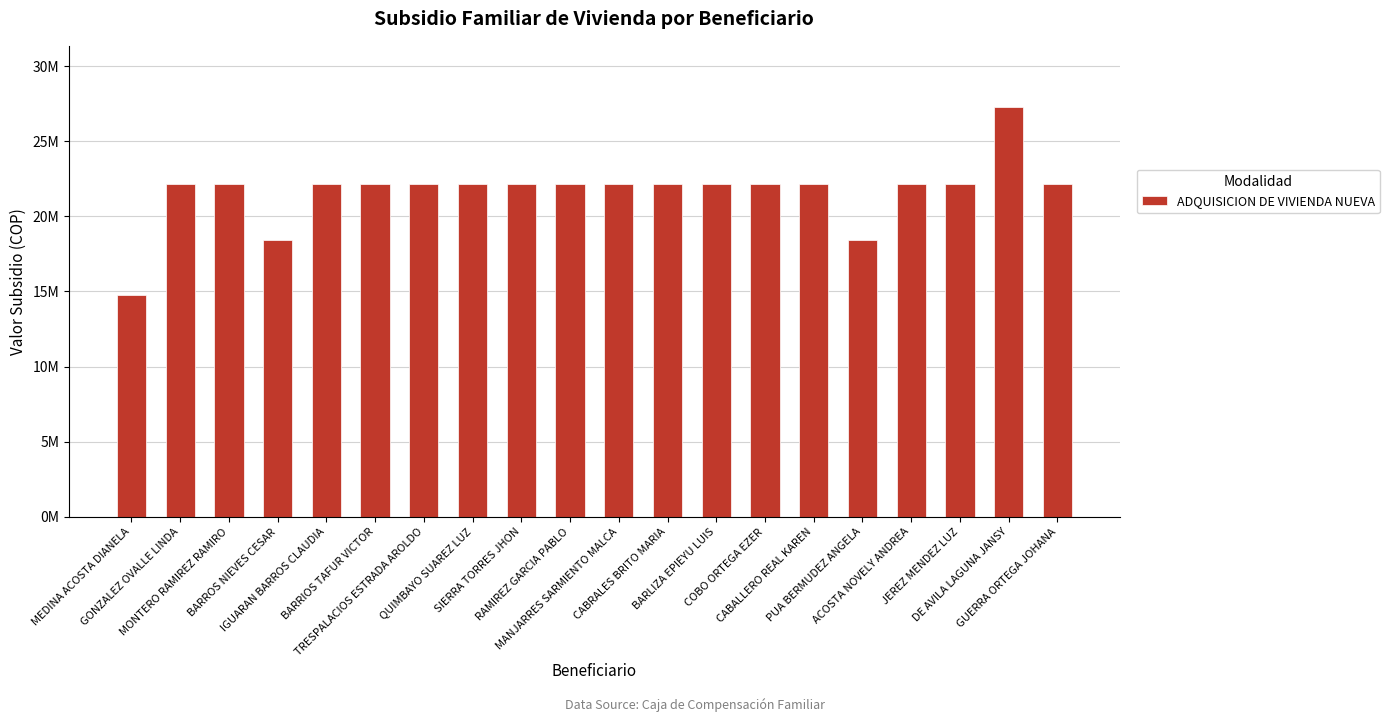

What is the sum of all values?

433000130